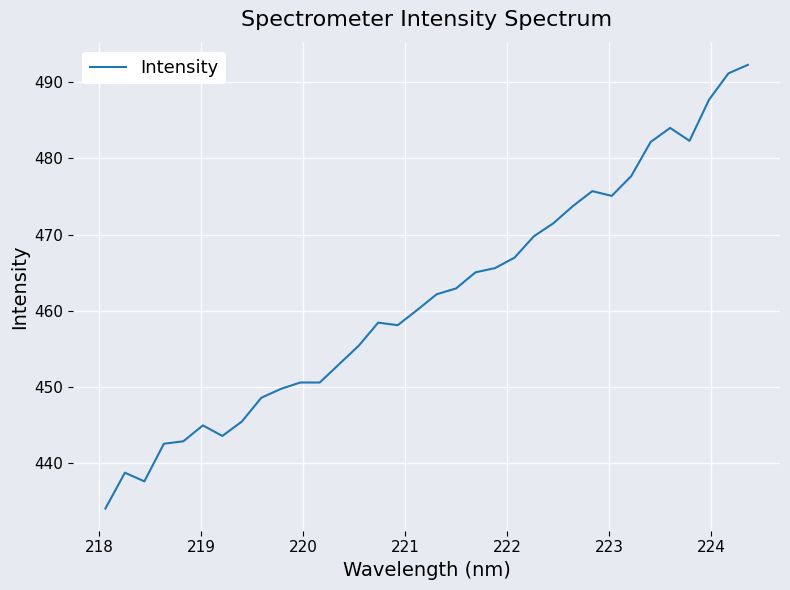

Count the number of categories in the chart.

34